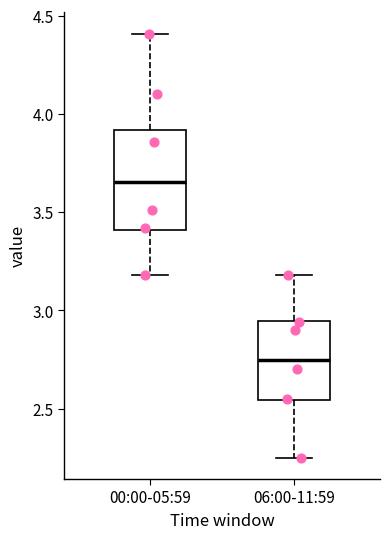

Reading left to right, read every box against the y-axis: the position of its median line, the range the box covers, and the ends of its whiskers. The values are not printed on the chart, so give them approximately, as read against the axis.

00:00-05:59: median 3.65, box 3.40 to 3.90, whiskers 3.20 to 4.40
06:00-11:59: median 2.75, box 2.55 to 2.95, whiskers 2.25 to 3.20